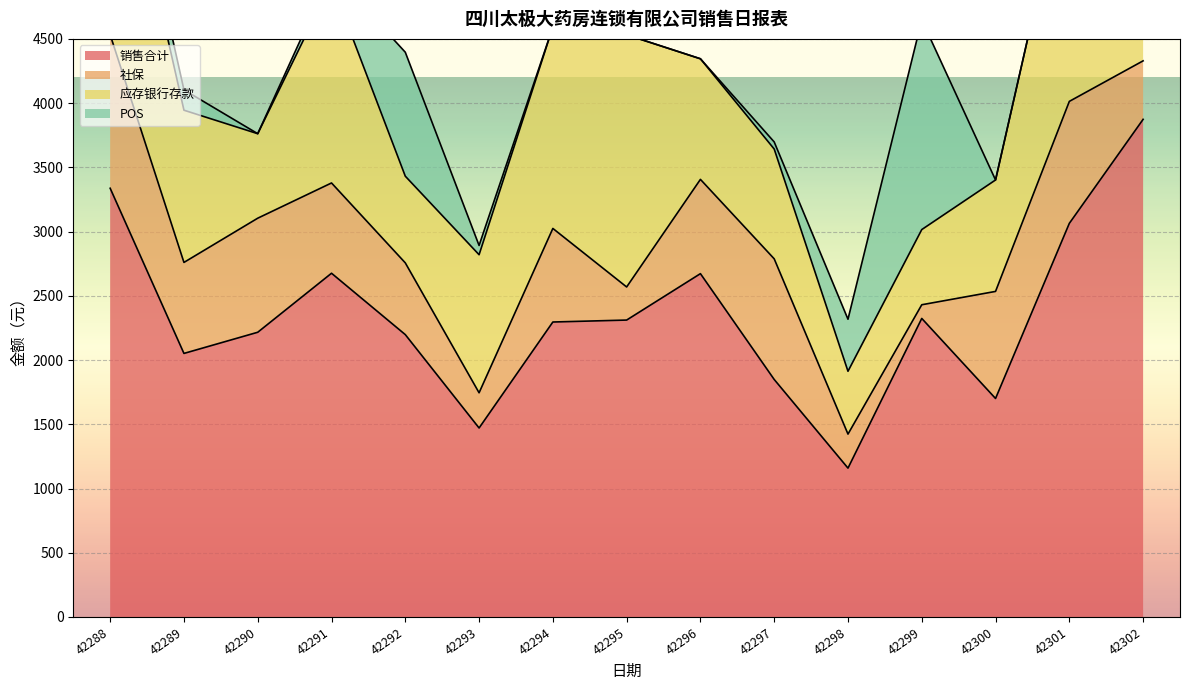

At which category does 社保 reach its first local peak?

42290